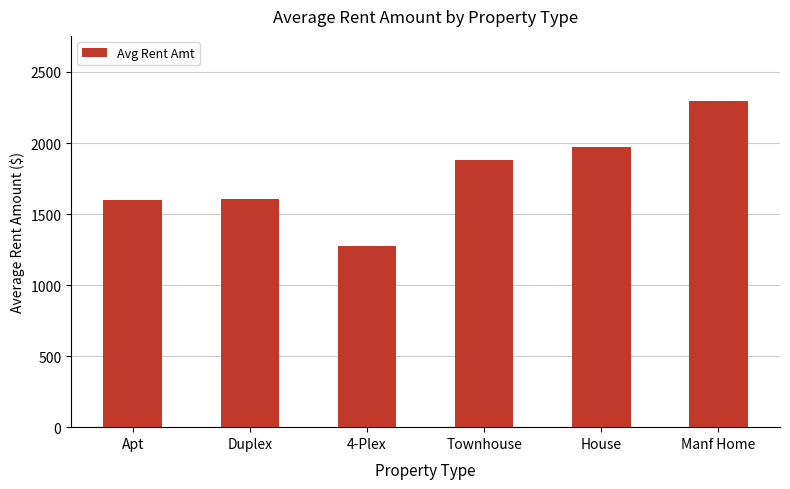

The chart shows a value of 2333.5 at Apt. True or false?

False